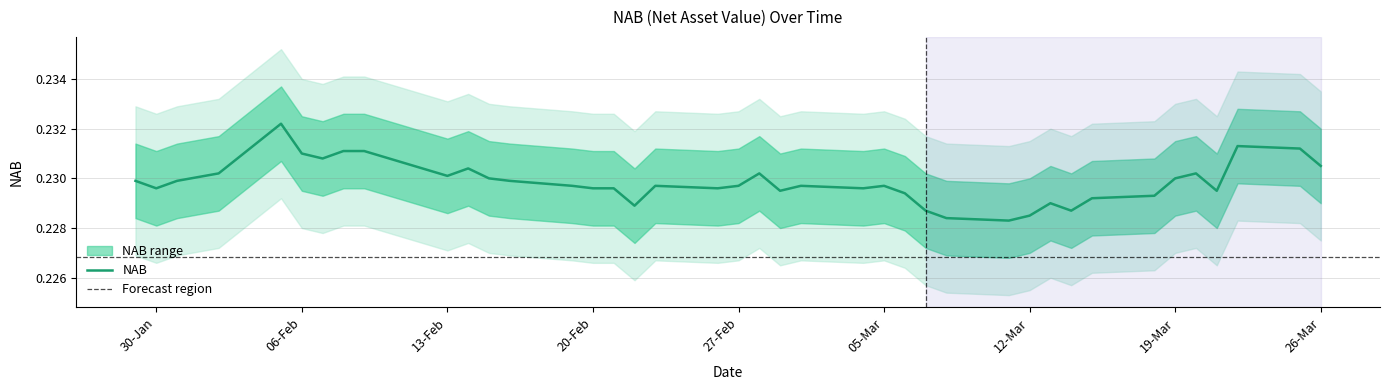

True or false: NAB has a value of 0.4 at 05-Mar.

False